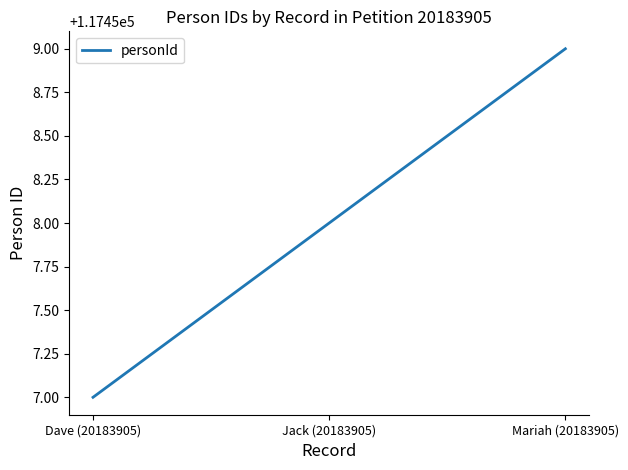

What is the difference between the maximum and minimum values?

2